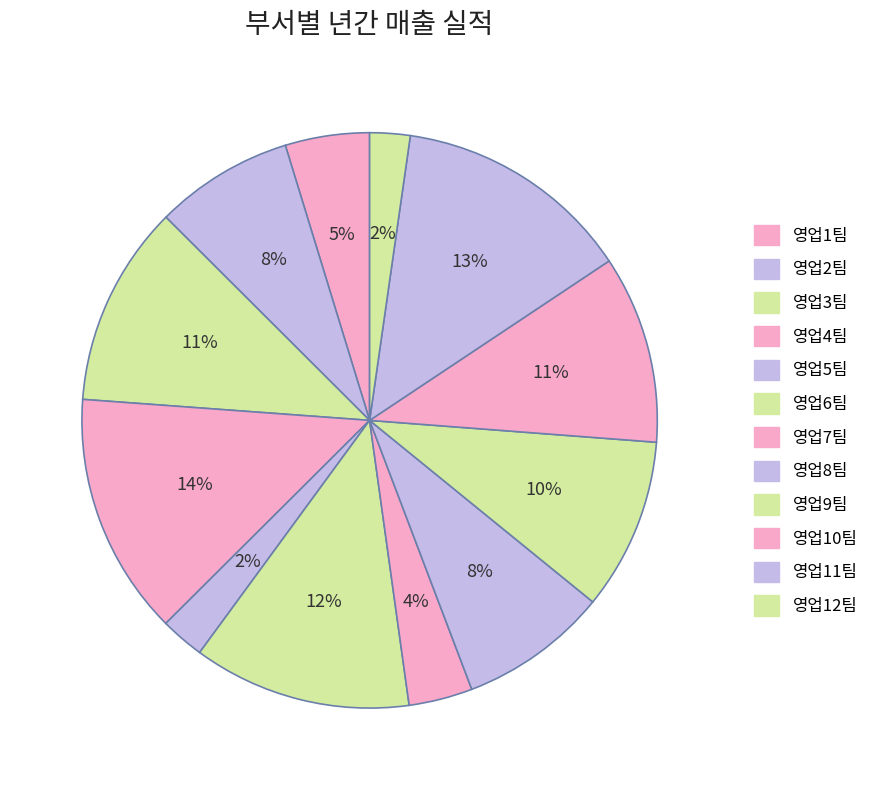

Which category has the smallest portion of the pie?

영업12팀